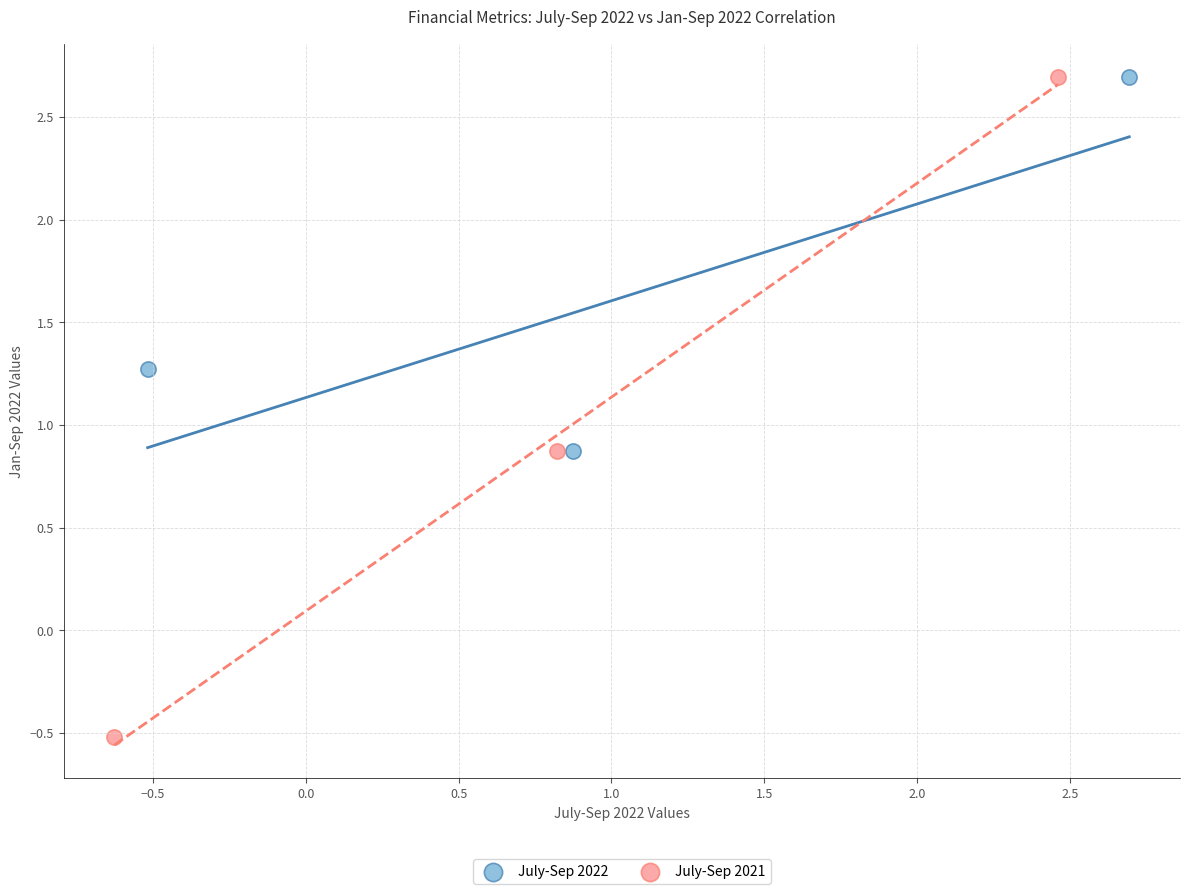

Which series has the widest spread of Y values?

July-Sep 2021